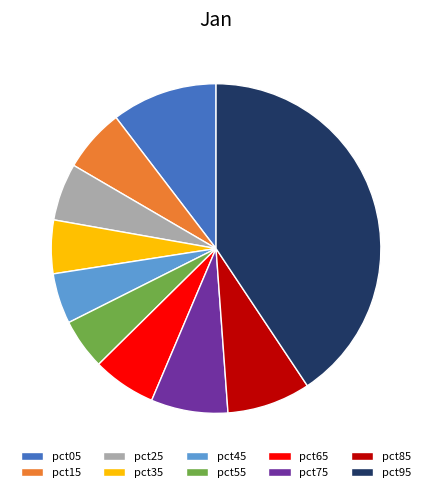

Between pct65 and pct95, which is larger?

pct95